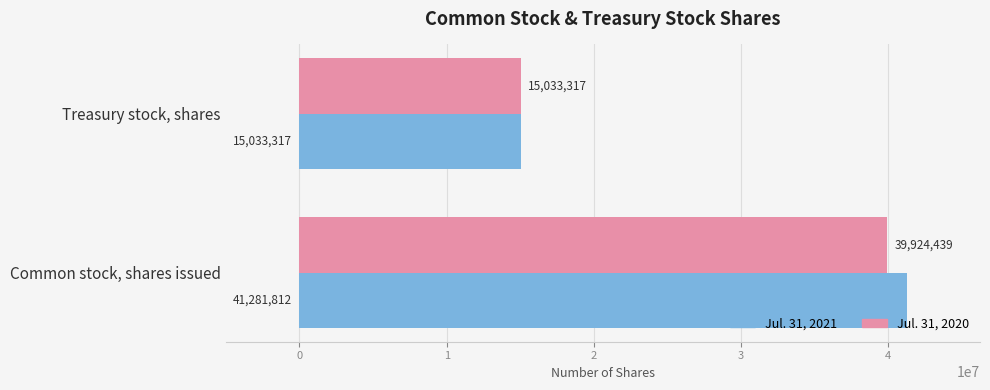

Is the value of Jul. 31, 2021 at Common stock, shares issued greater than the value of Jul. 31, 2020 at Treasury stock, shares?

Yes